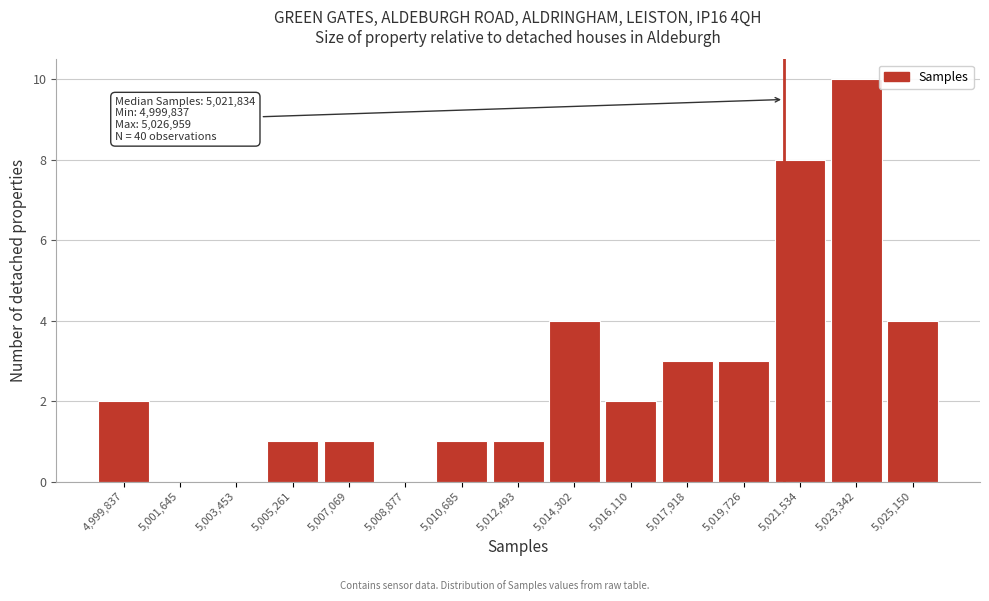

Reading left to right, extract all data points from this chart.

4,999,837=2	5,001,645=0	5,003,453=0	5,005,261=1	5,007,069=1	5,008,877=0	5,010,685=1	5,012,493=1	5,014,302=4	5,016,110=2	5,017,918=3	5,019,726=3	5,021,534=8	5,023,342=10	5,025,150=4